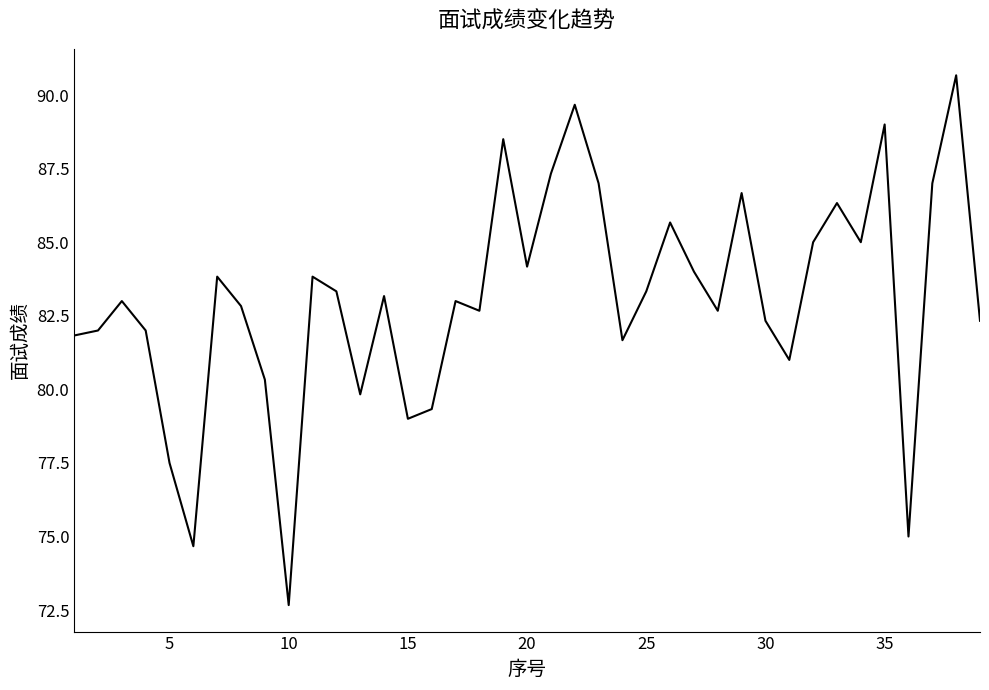

What is the average value?

83.1